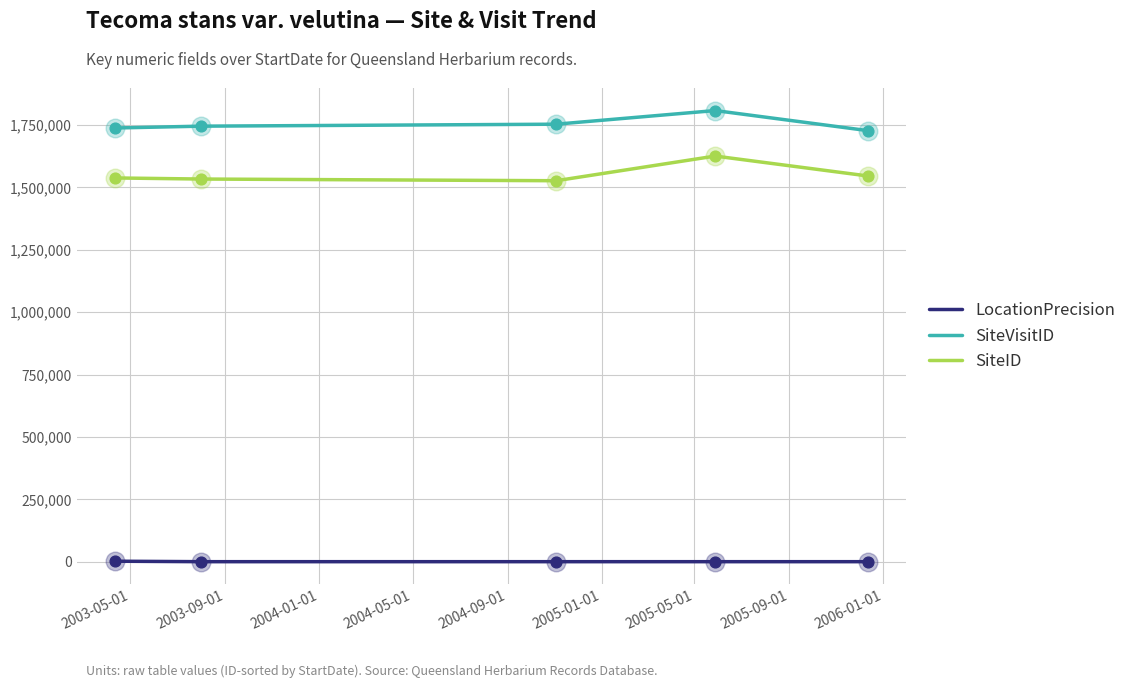

At how many categories does at least one series exceed 828352?

5